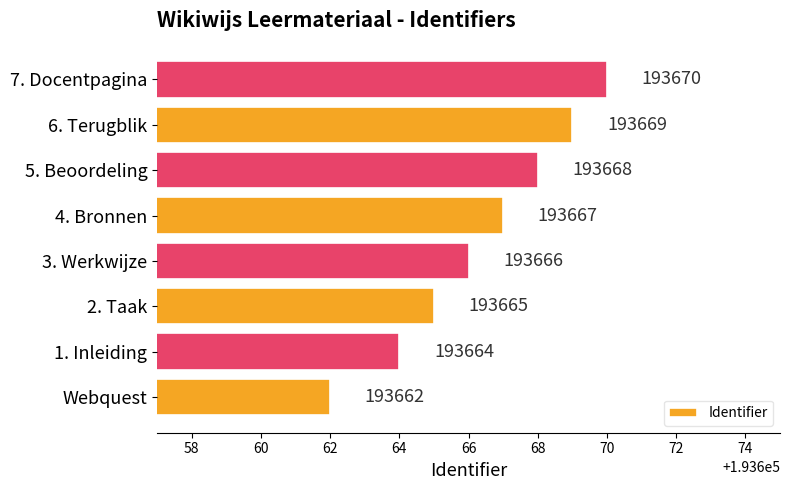

What is the smallest value displayed?

193662